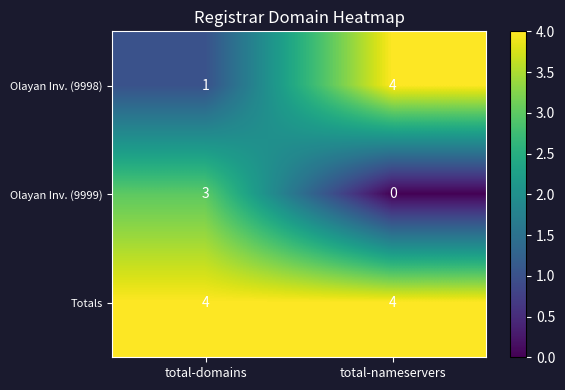

Where is Olayan Inv. (9999) nearest to the value 1?

total-nameservers